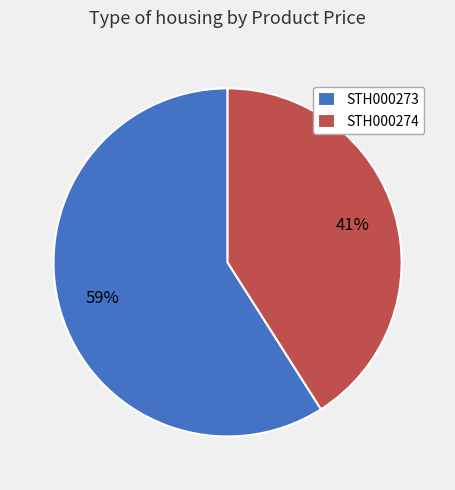

Do STH000273 and STH000274 together represent more than half of the pie?

Yes